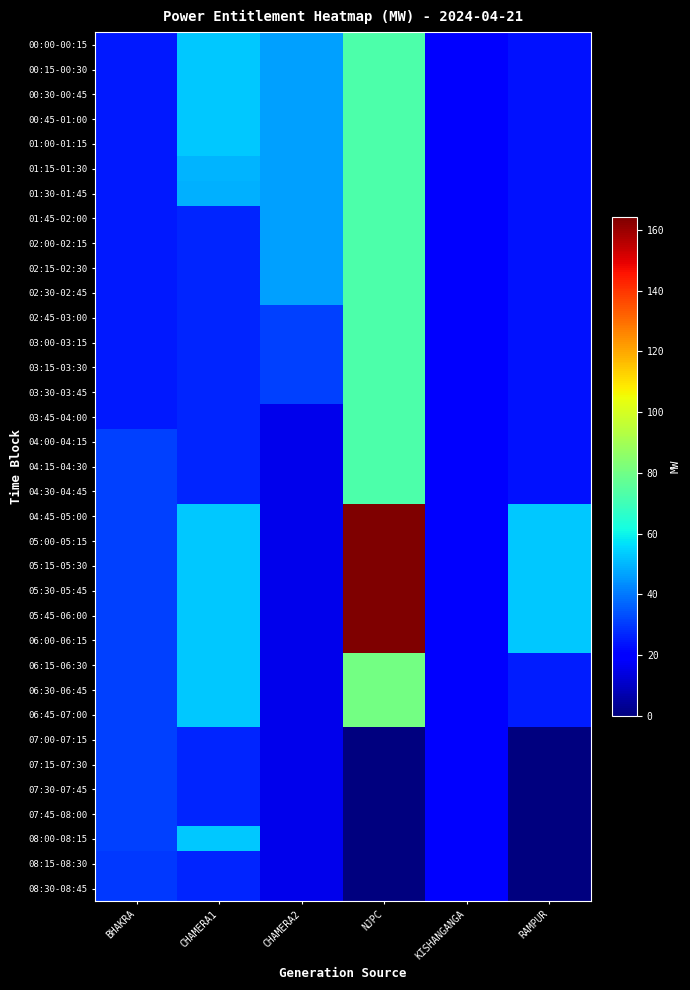

Which has a higher value, CHAMERA2 or RAMPUR?

CHAMERA2